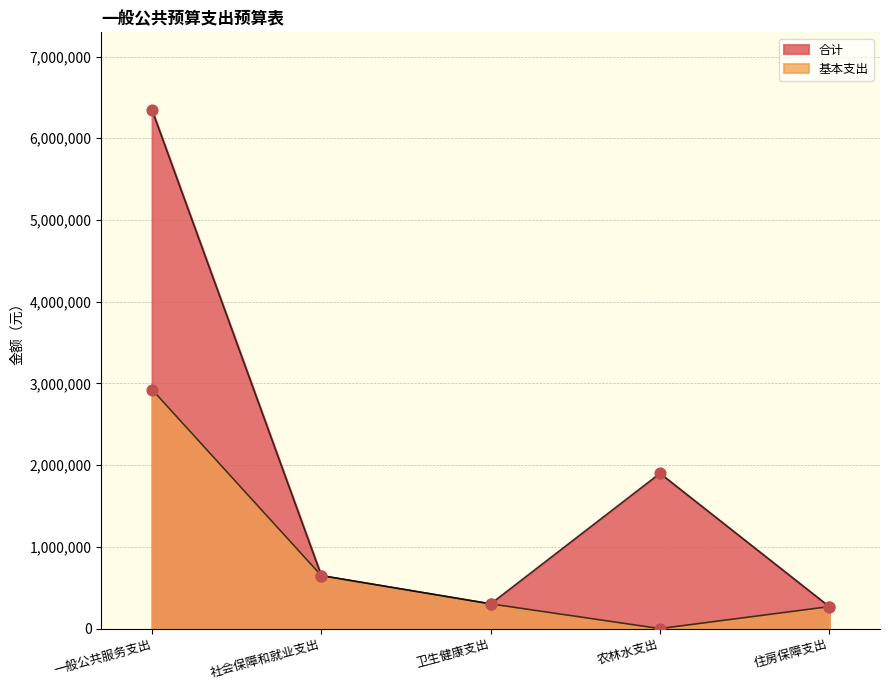

Is the value of 基本支出 at 社会保障和就业支出 greater than the value of 合计 at 一般公共服务支出?

No